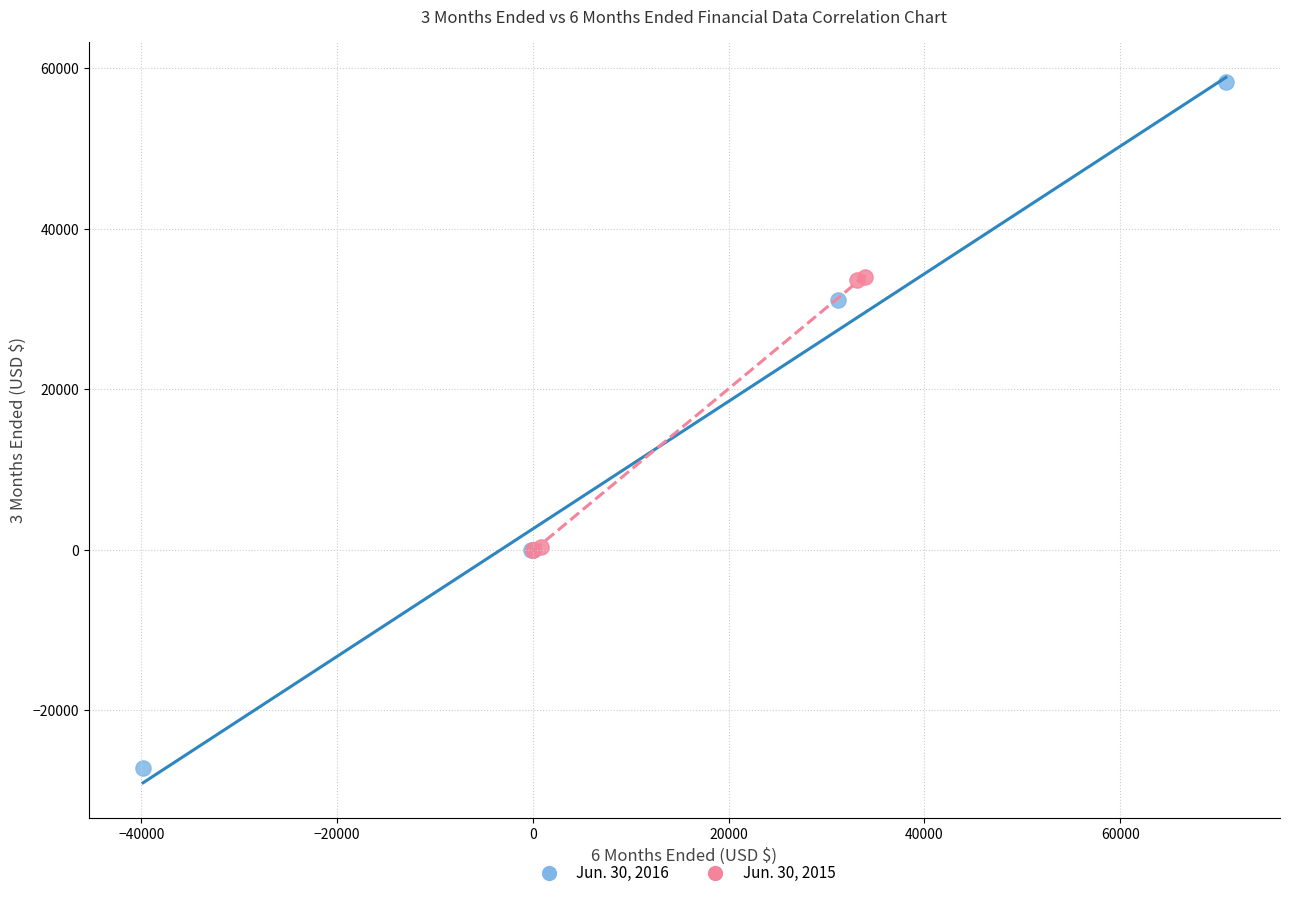

What are all the series names shown in the legend?

Jun. 30, 2016, Jun. 30, 2015